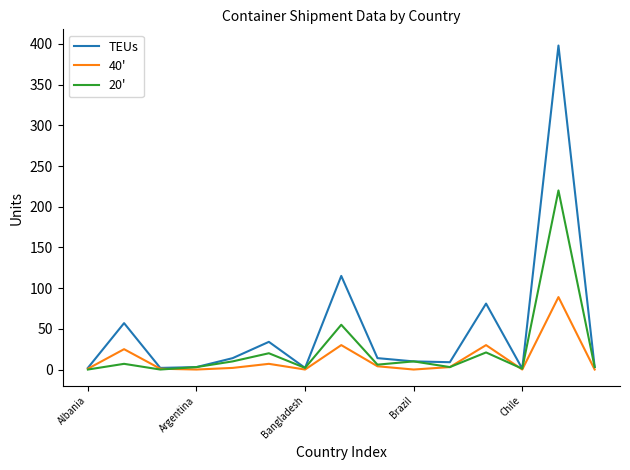

At how many categories does at least one series exceed 90?

2